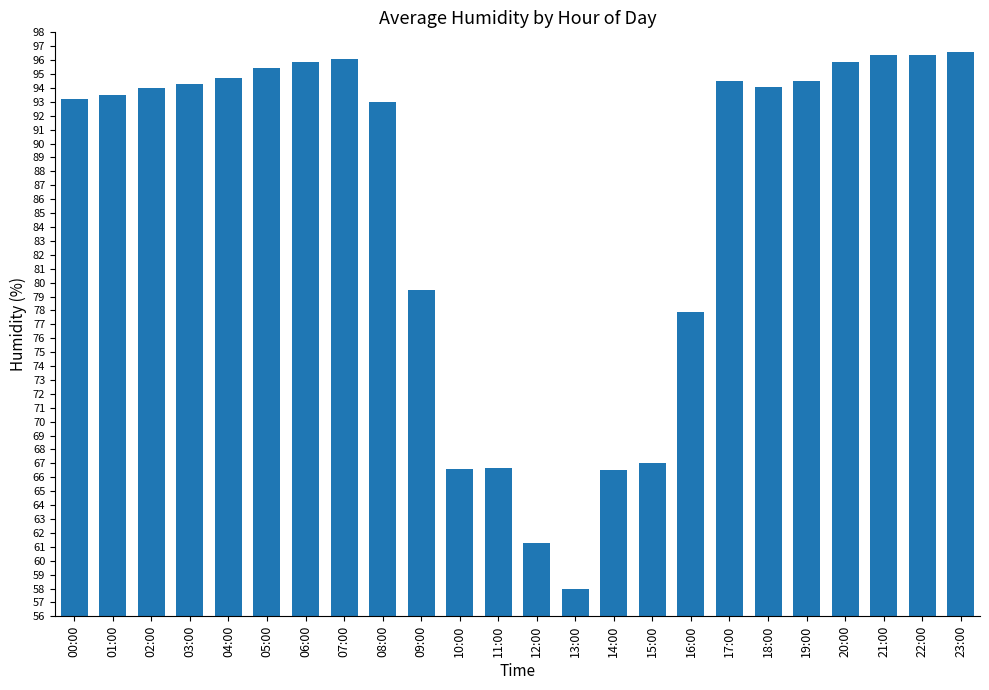

The chart shows a value of 160.8 at 06:00. True or false?

False